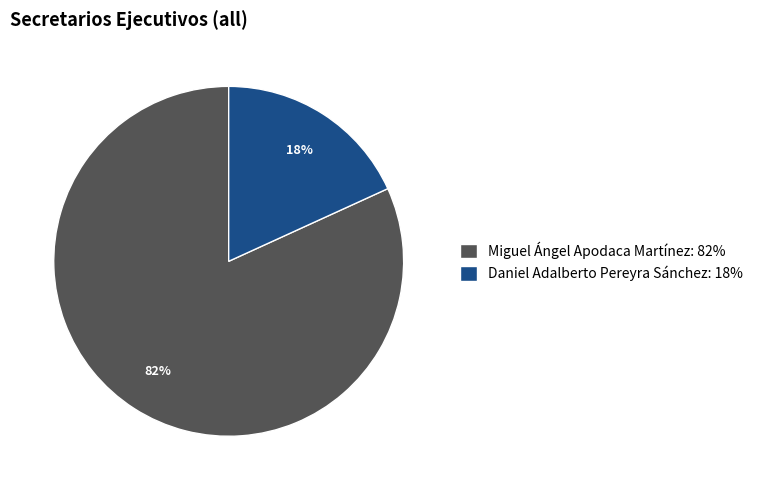

To the nearest percent, what portion does Daniel Adalberto Pereyra Sánchez represent?

18%